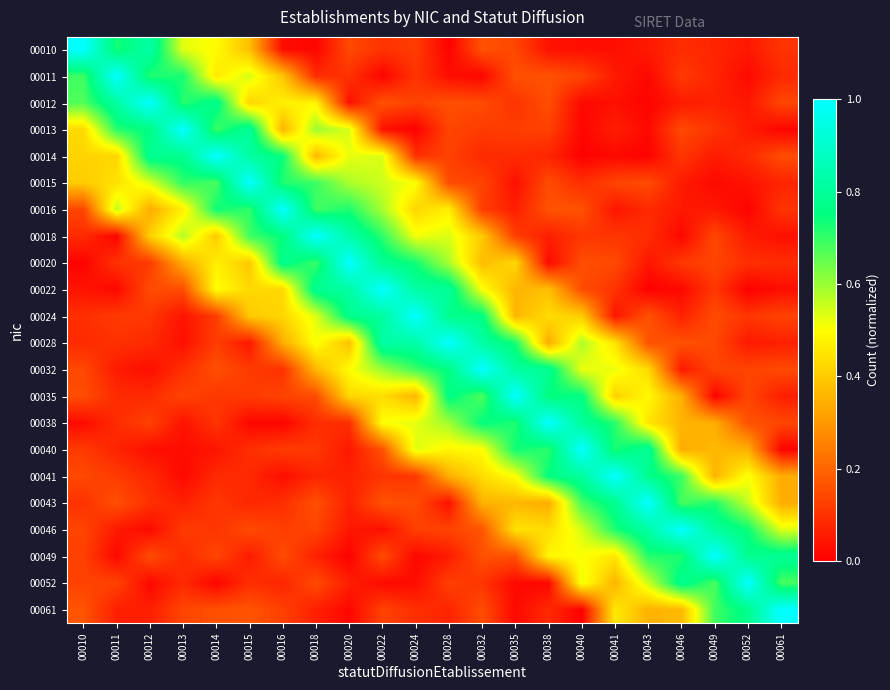

What is the spread (max minus min) of values at 00041?

1.0